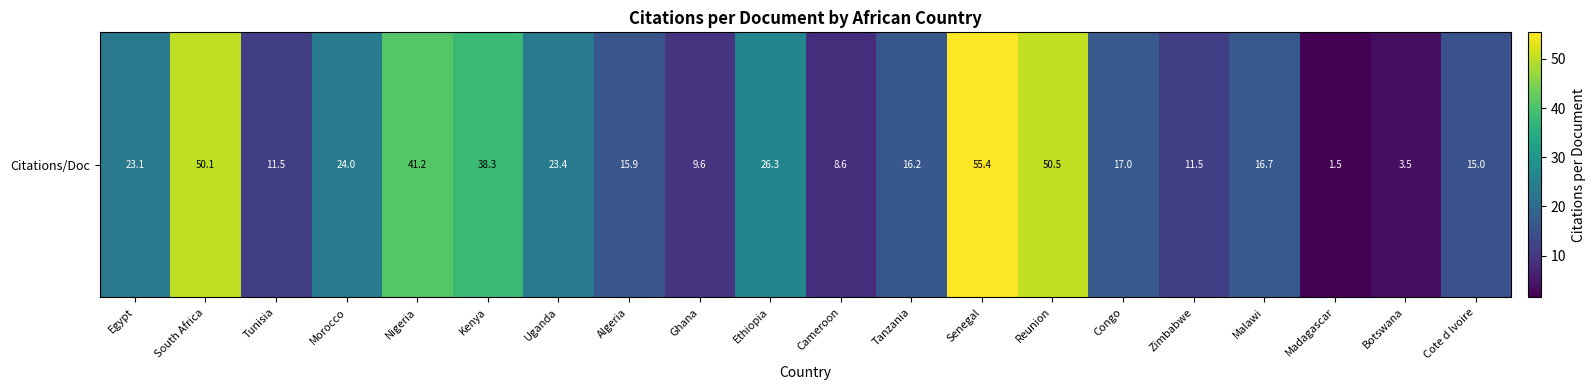

What is the difference between the values at Tunisia and Uganda?

11.9